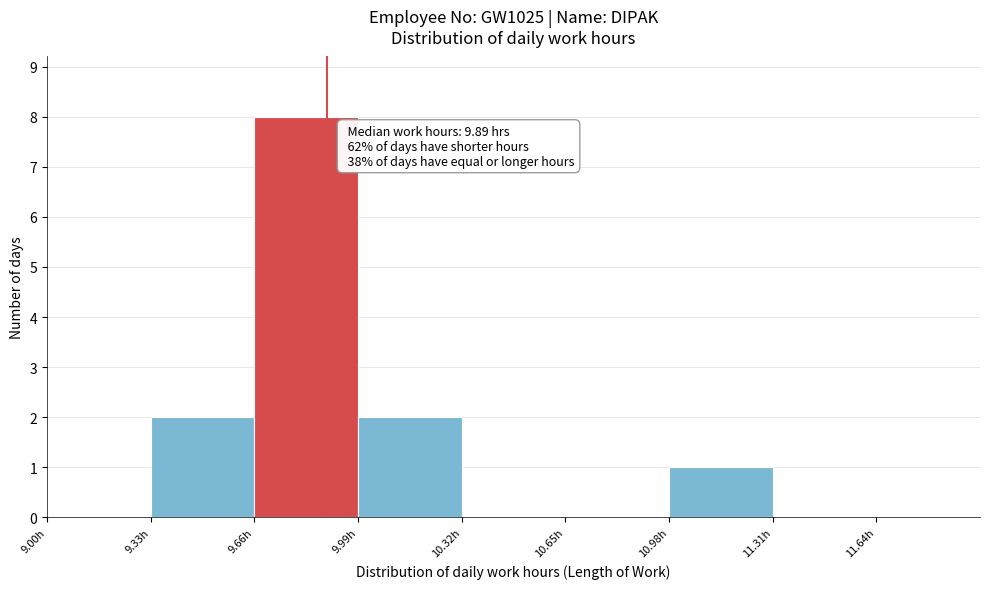

Over which range of the x-axis is the bar tallest?

9.66 to 9.99